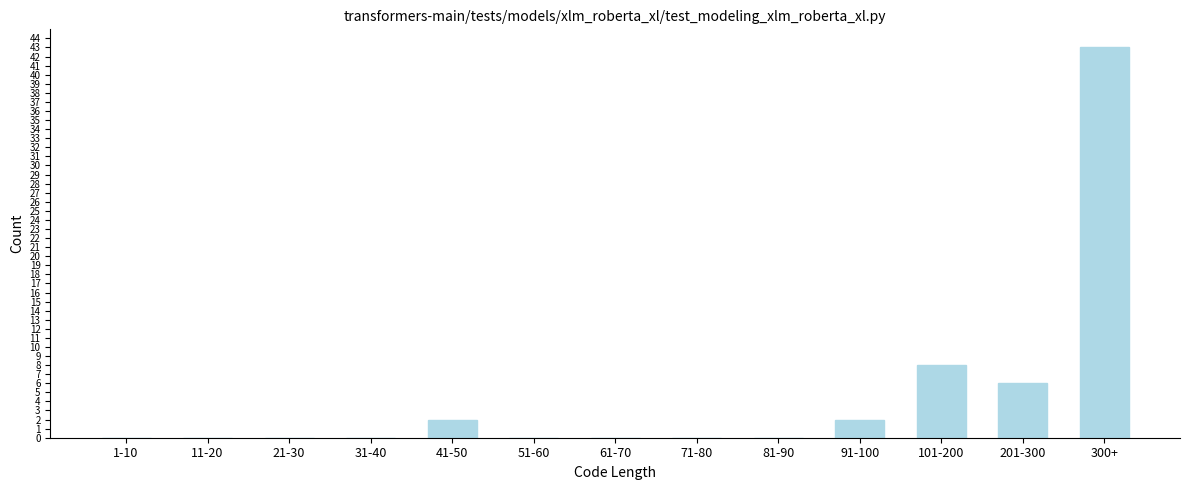

Reading left to right, extract all data points from this chart.

1-10=0	11-20=0	21-30=0	31-40=0	41-50=2	51-60=0	61-70=0	71-80=0	81-90=0	91-100=2	101-200=8	201-300=6	300+=43